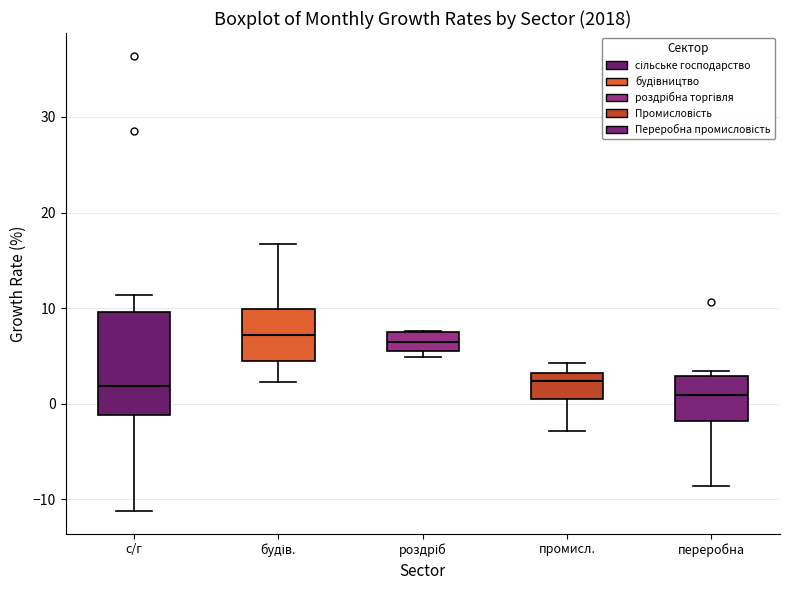

Reading left to right, transcribe this box plot: for each box, give where its median line is, the range the box spans, and where its two whiskers end, as read against the y-axis. The values are not printed on the chart, so give them approximately, as read against the axis.

с/г: median 2, box -1 to 10, whiskers -11 to 11
будів.: median 7, box 5 to 10, whiskers 2 to 17
роздріб: median 6 (inside the box), box 6 to 8, whiskers 5 to 8
промисл.: median 2, box 1 to 3, whiskers -3 to 4
переробна: median 1, box -2 to 3, whiskers -9 to 3 (just above the box's upper edge)